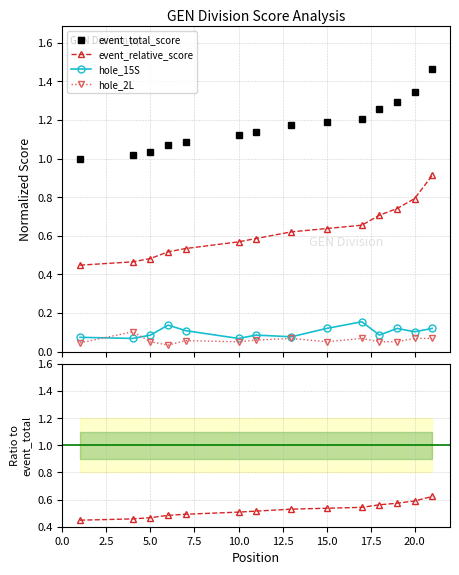

True or false: event_relative_score and hole_15S cross at least once.

False